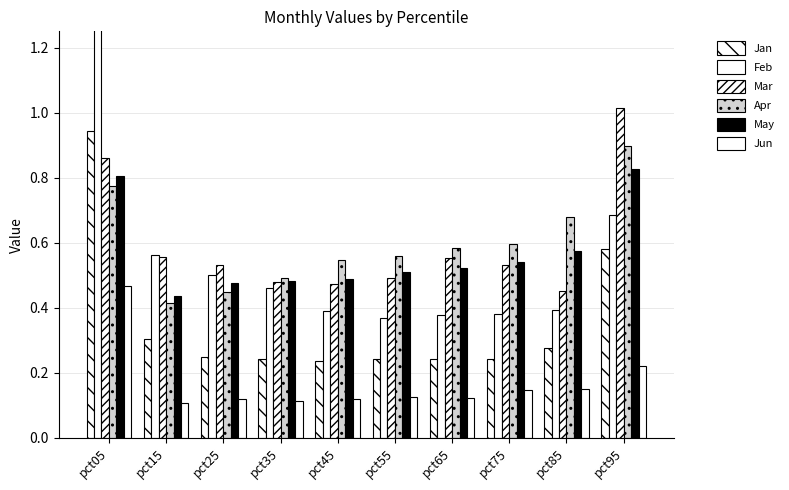

At how many categories does at least one series exceed 0?

10